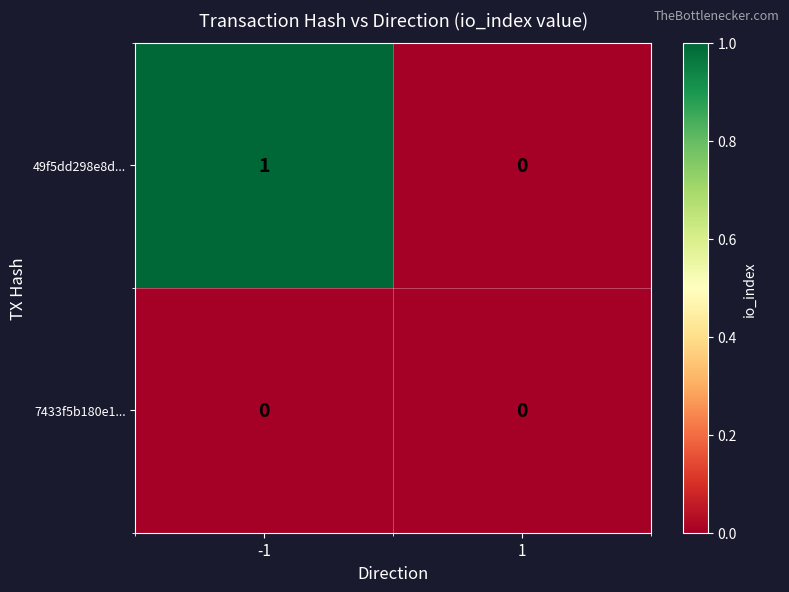

Reading left to right, what are all the values shown in this chart?

49f5dd298e8d...: -1=1	1=0
7433f5b180e1...: -1=0	1=0